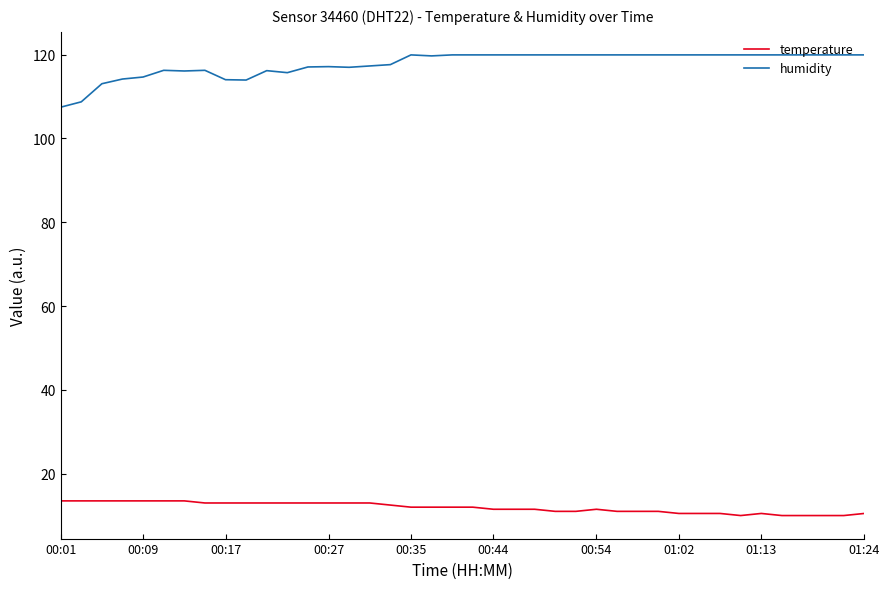

Rank the series by their average value, from lowest to highest.

temperature, humidity